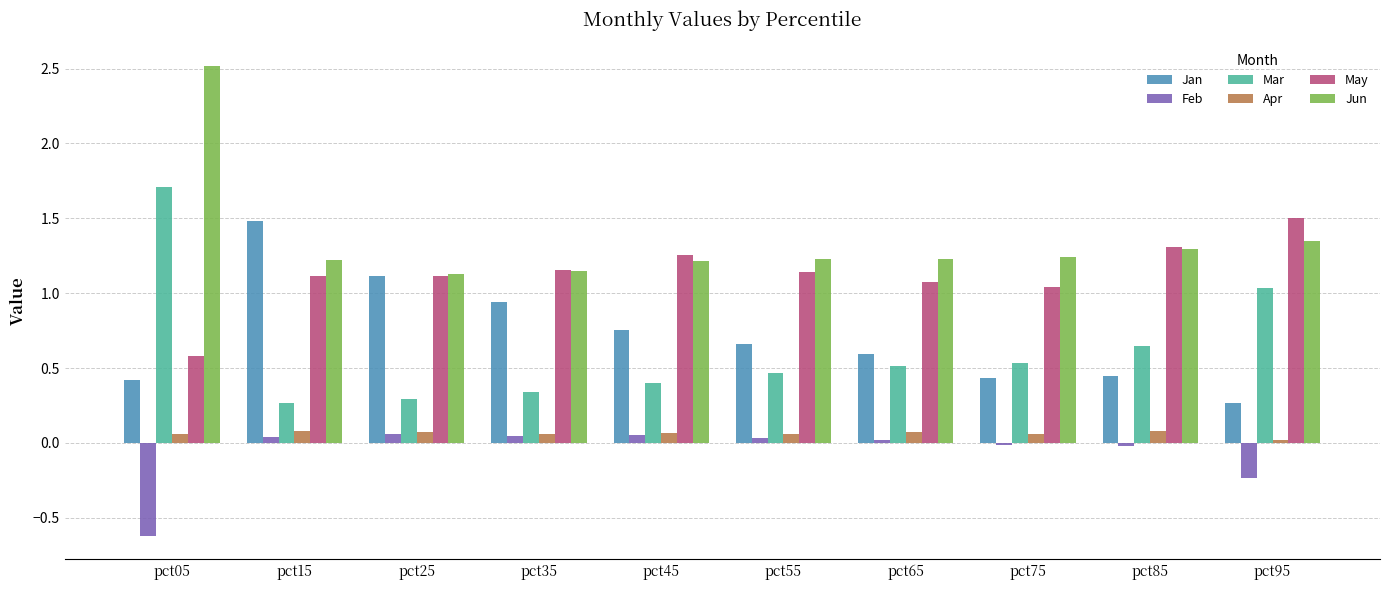

Which series has the largest range (max minus min)?

Mar